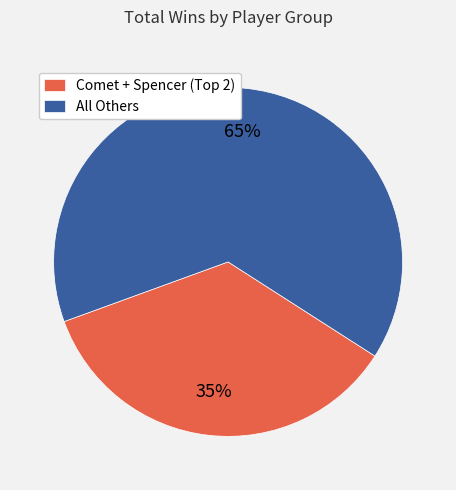

How many slices are in this pie chart?

2